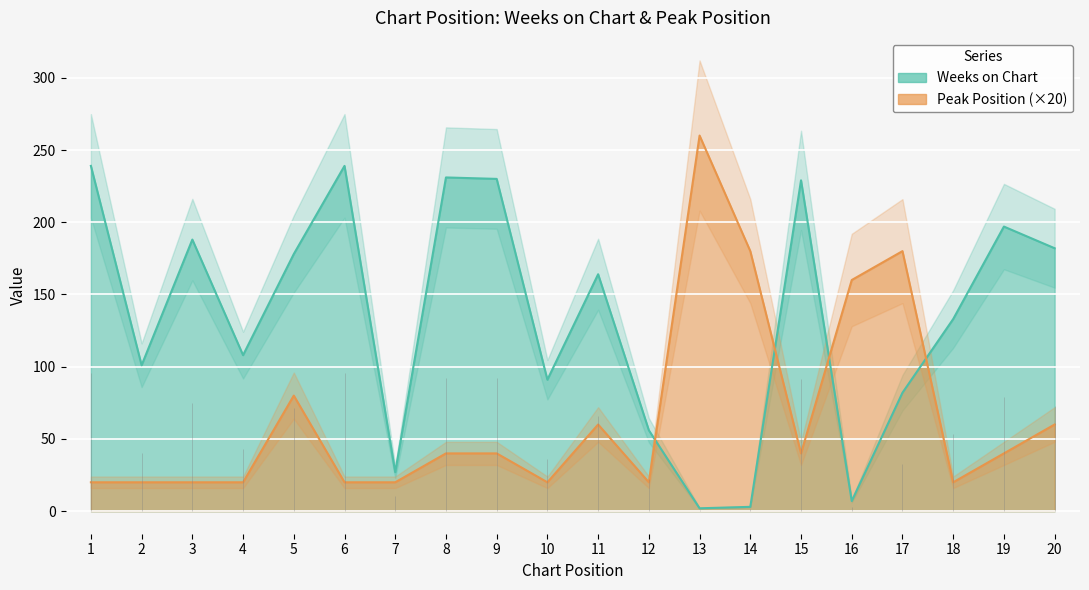

What value does the Weeks on Chart series have at 8?

231